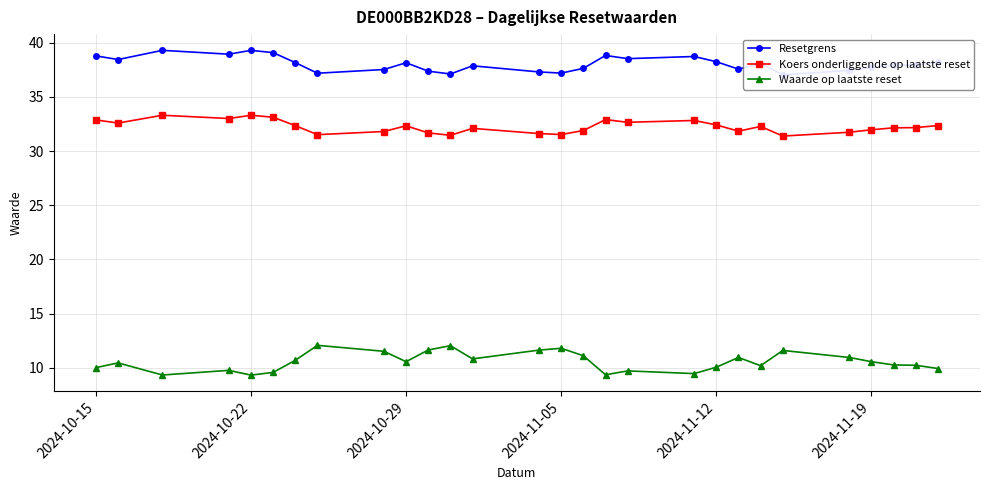

Reading right to left, transcribe all the data shown in this chart.

Resetgrens: 38.2	38.0	37.9	37.7	37.5	37.0	38.1	37.6	38.3	38.7	38.5	38.8	37.6	37.2	37.3	37.9	37.1	37.4	38.2	37.5	37.2	38.2	39.1	39.3	39.0	39.3	38.5	38.8
Koers onderliggende op laatste reset: 32.4	32.2	32.1	32.0	31.7	31.4	32.3	31.8	32.4	32.8	32.7	32.9	31.9	31.5	31.6	32.1	31.5	31.7	32.3	31.8	31.5	32.4	33.1	33.3	33.0	33.3	32.6	32.9
Waarde op laatste reset: 9.9	10.2	10.2	10.6	10.9	11.6	10.2	10.9	10.0	9.4	9.7	9.3	11.1	11.8	11.6	10.8	12.0	11.6	10.6	11.5	12.1	10.7	9.6	9.3	9.8	9.3	10.4	10.0